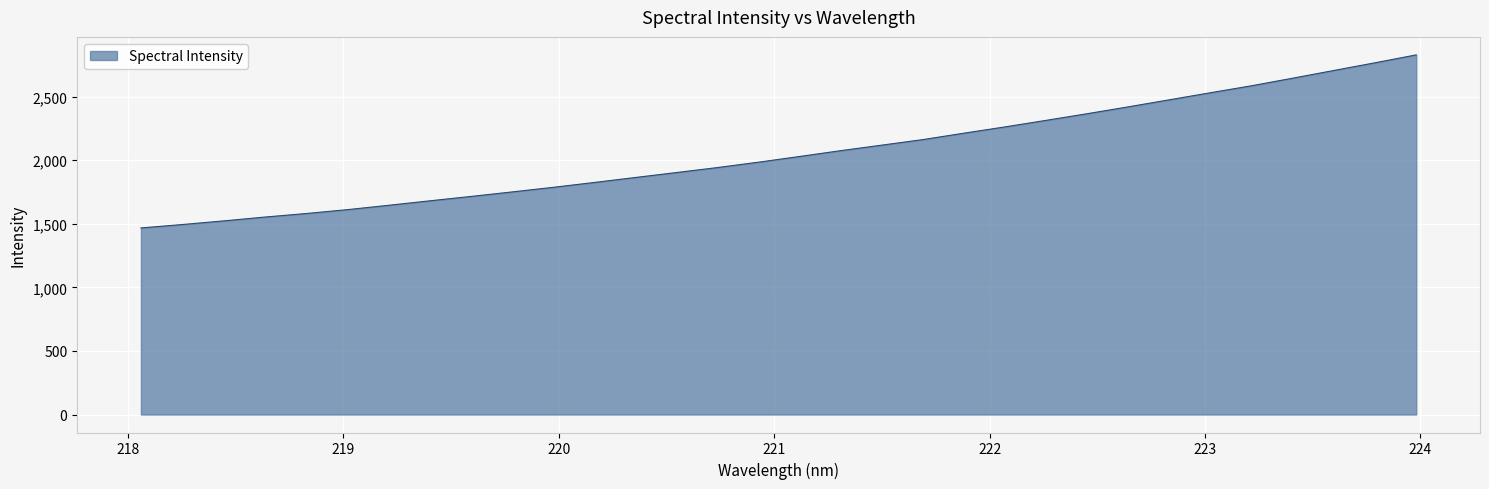

What is the difference between the maximum and minimum values?

1360.8